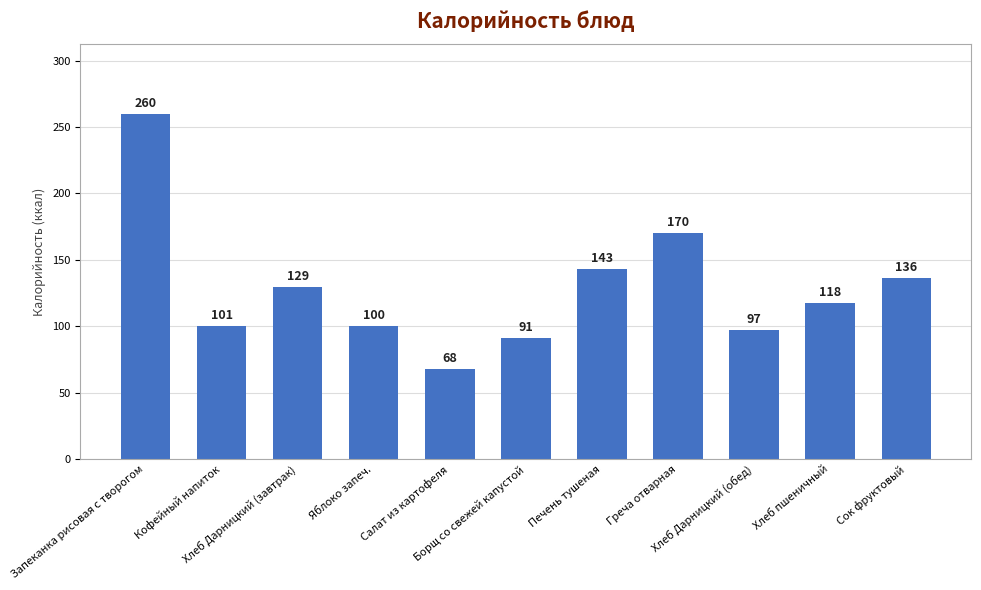

True or false: the data shows 67.6 at Салат из картофеля.

True